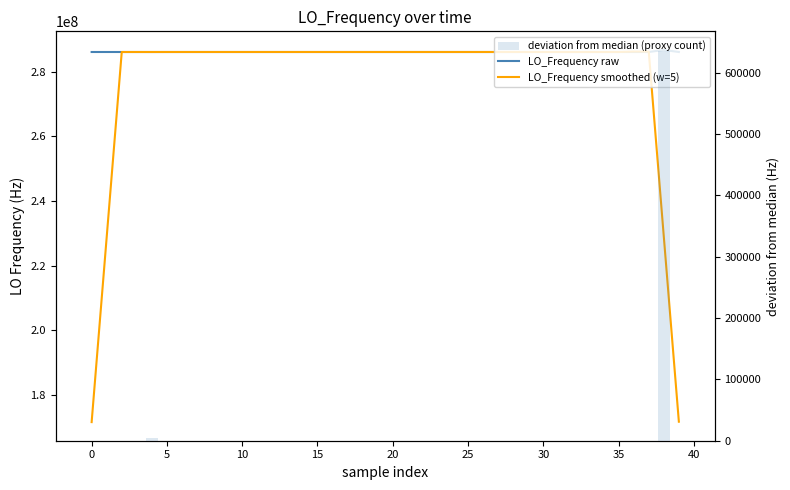

What is the total value across all series at 11?

572093998.0